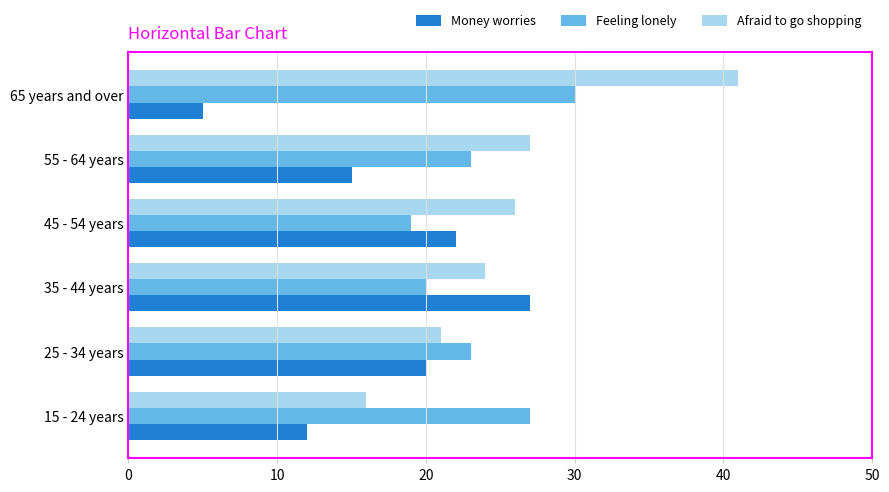

What is the difference between the highest and lowest values at 25 - 34 years?

3